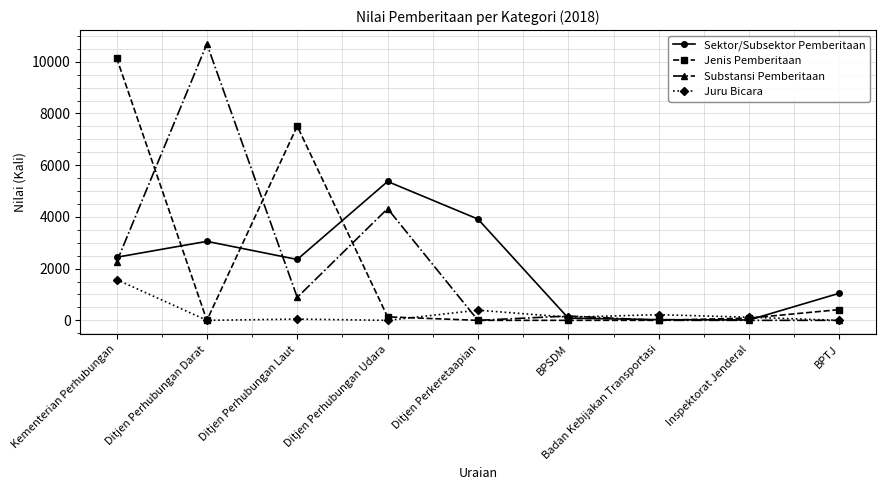

Is the value of Juru Bicara at Badan Kebijakan Transportasi greater than the value of Sektor/Subsektor Pemberitaan at Ditjen Perhubungan Laut?

No